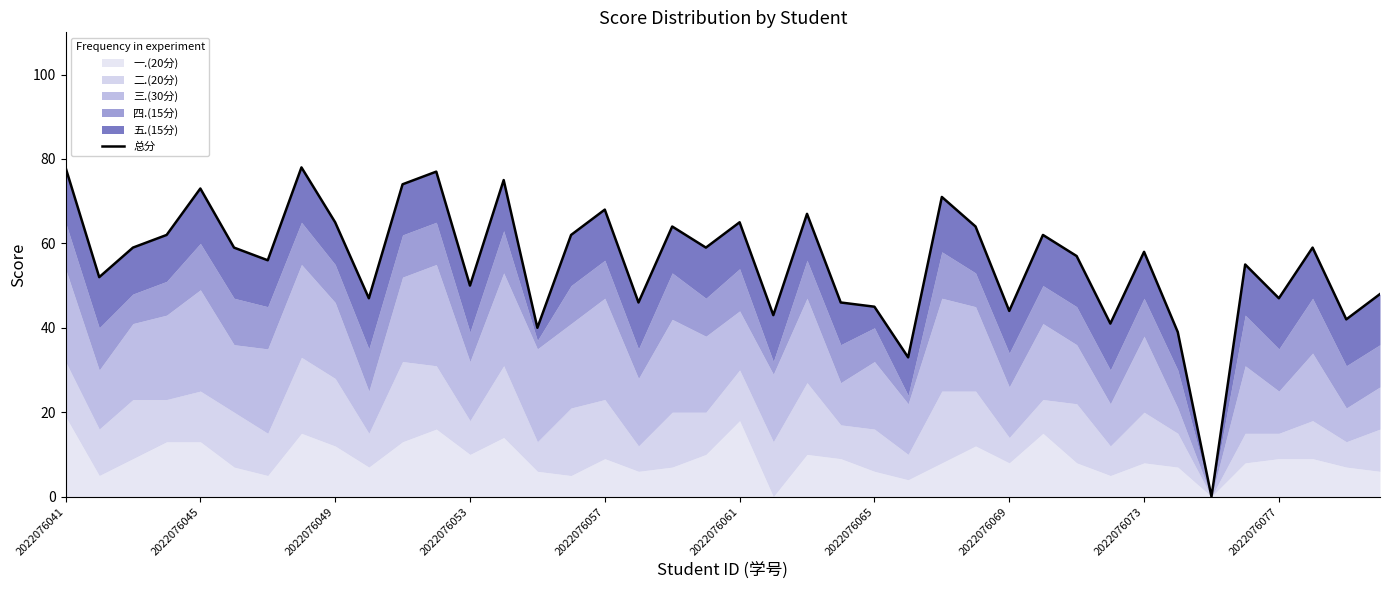

True or false: the data shows 67 at 22.

True